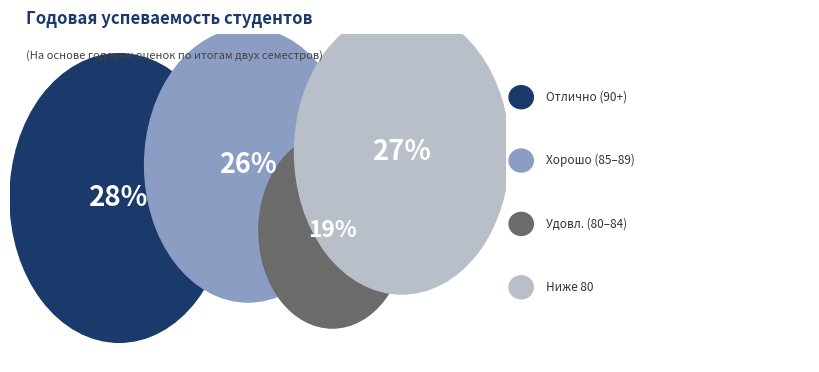

Does any single category account for the majority?

No